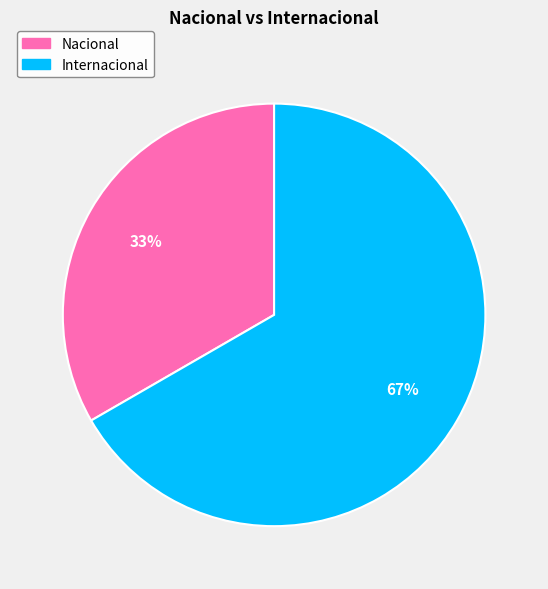

What is the majority slice?

Internacional